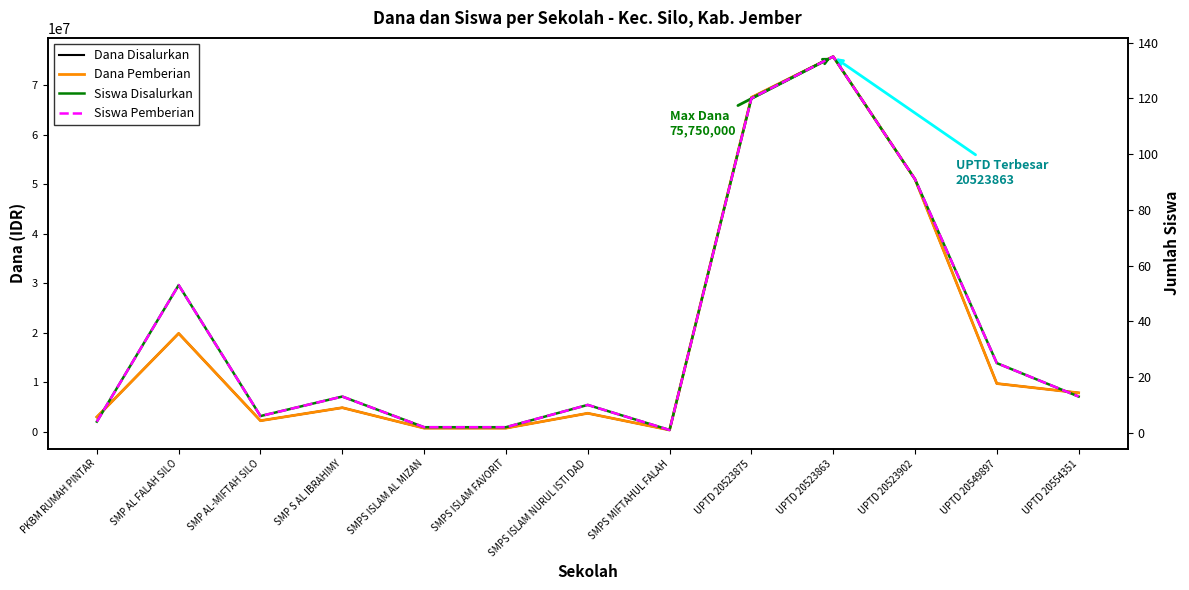

What is the sum of the Dana Pemberian values at PKBM RUMAH PINTAR and UPTD 20523875?

70500000